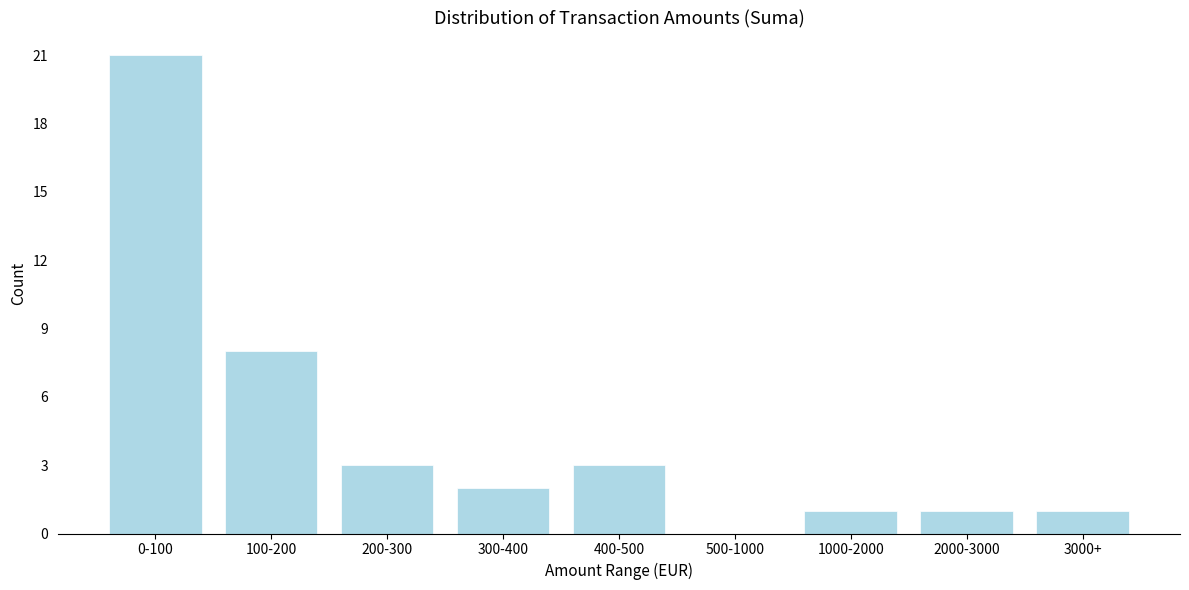

At which label is the value closest to 10?

100-200